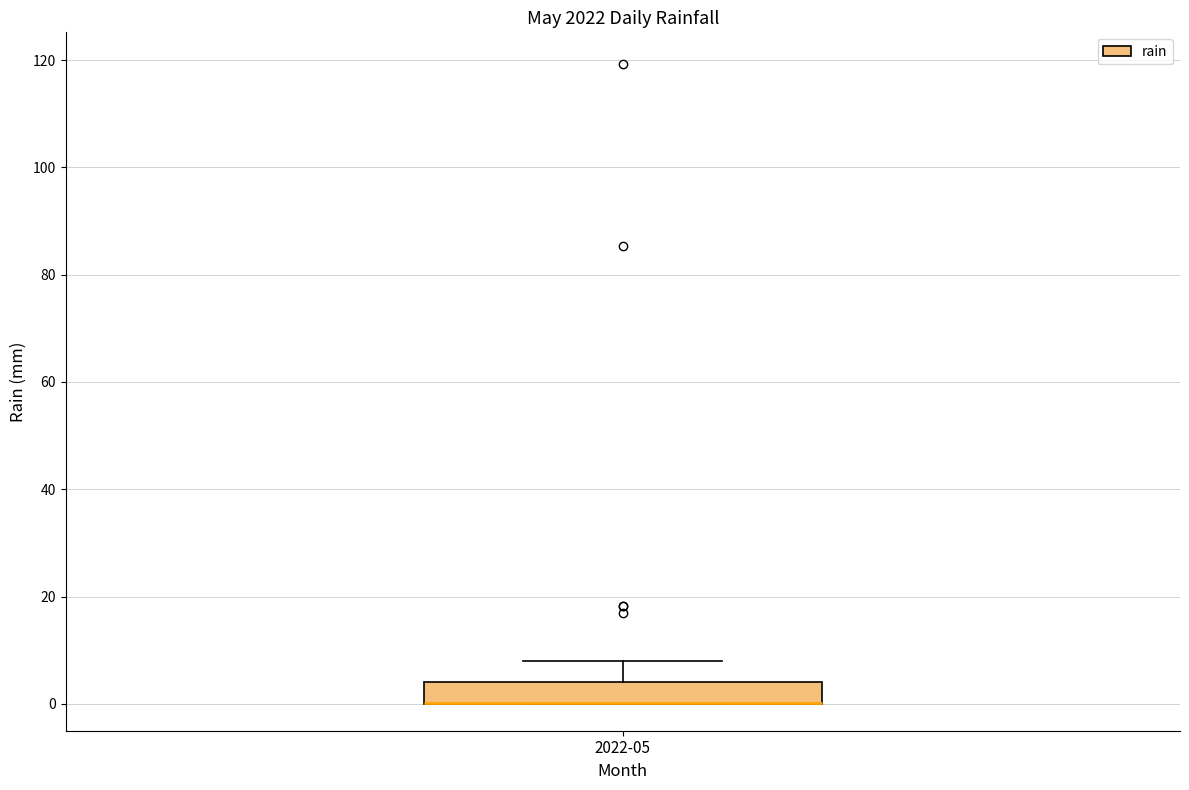

Transcribe this box plot: give where the median line is, the range the box spans, and where the two whiskers end, as read against the y-axis. The values are not printed on the chart, so give them approximately, as read against the axis.

median 0 (drawn on the box's lower edge), box 0 to 4, whiskers 0 to 8